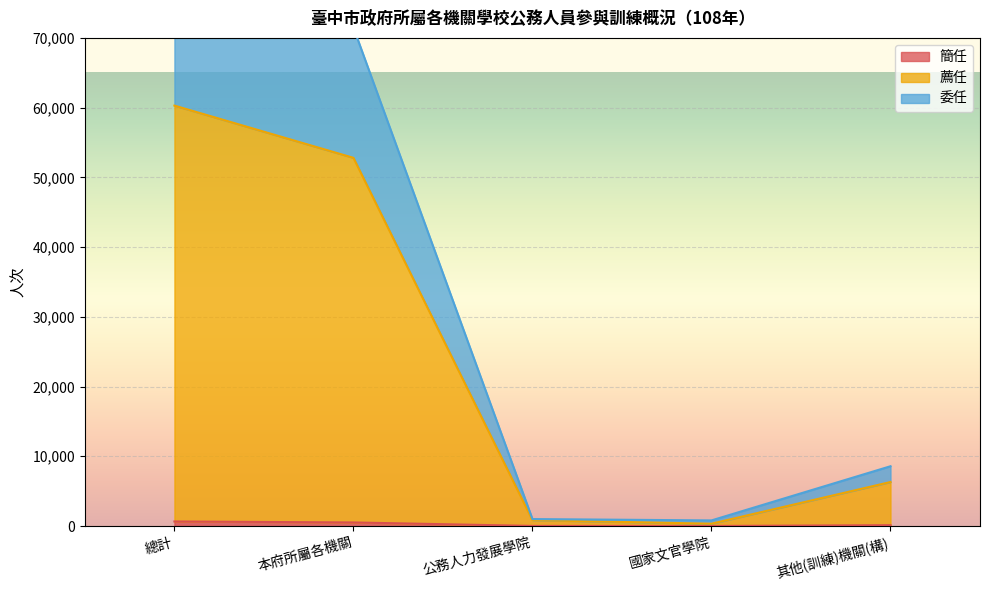

What position from the right is 國家文官學院?

2